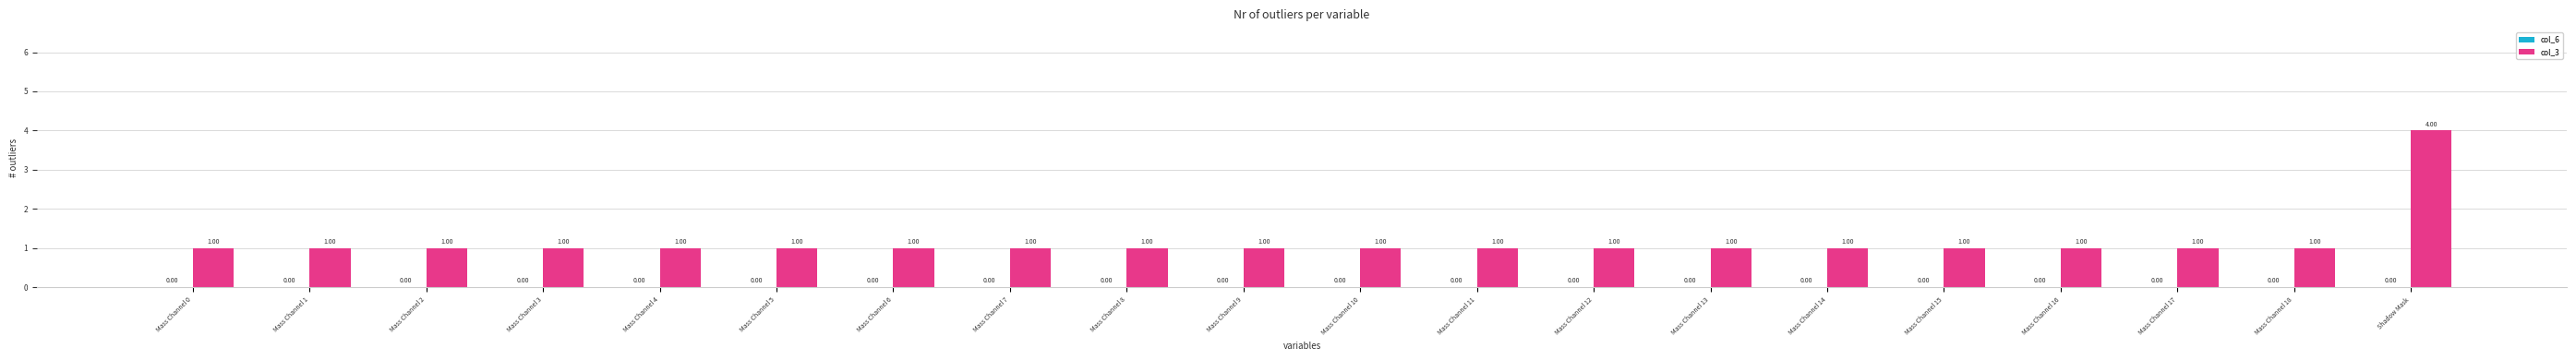

What is the greatest value displayed?

4